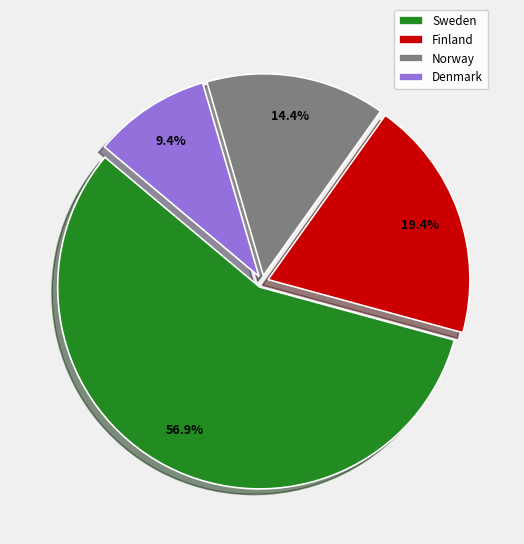

Count the number of slices in the pie.

4